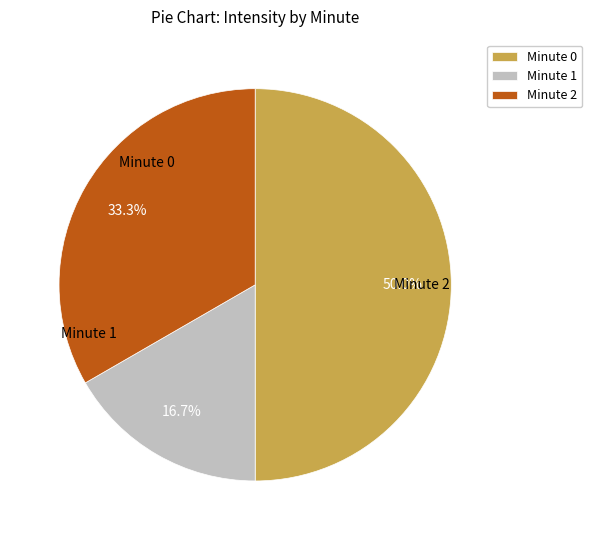

What is the largest slice in the pie chart?

Minute 0